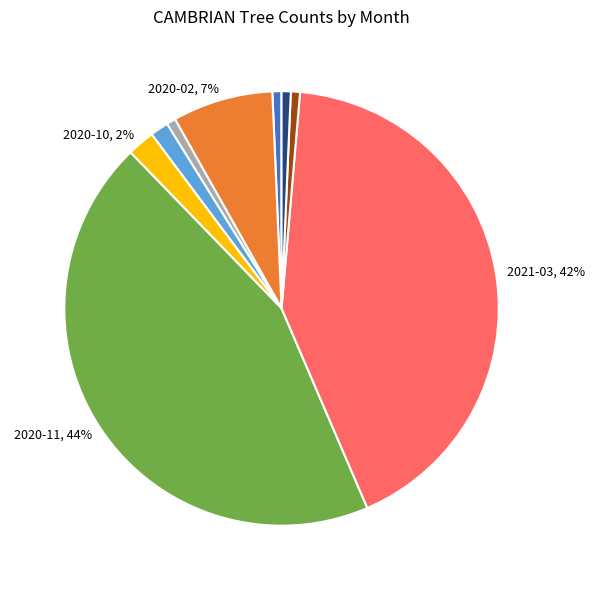

Is there any slice that represents more than half of the pie?

No